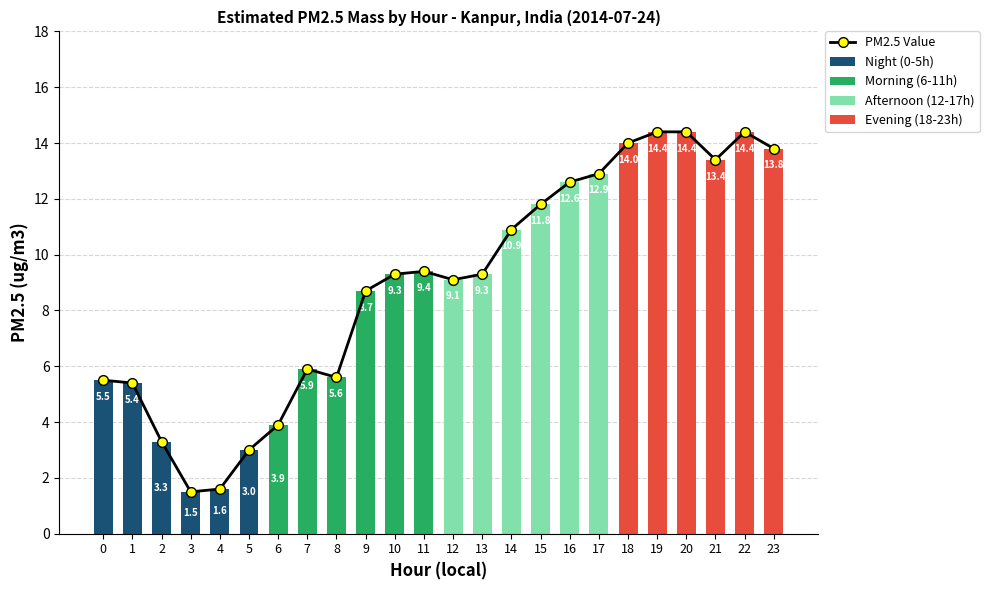

Rank the categories by Morning (6-11h) value from highest to lowest.

11, 10, 9, 7, 8, 6, 0, 1, 2, 3, 4, 5, 12, 13, 14, 15, 16, 17, 18, 19, 20, 21, 22, 23